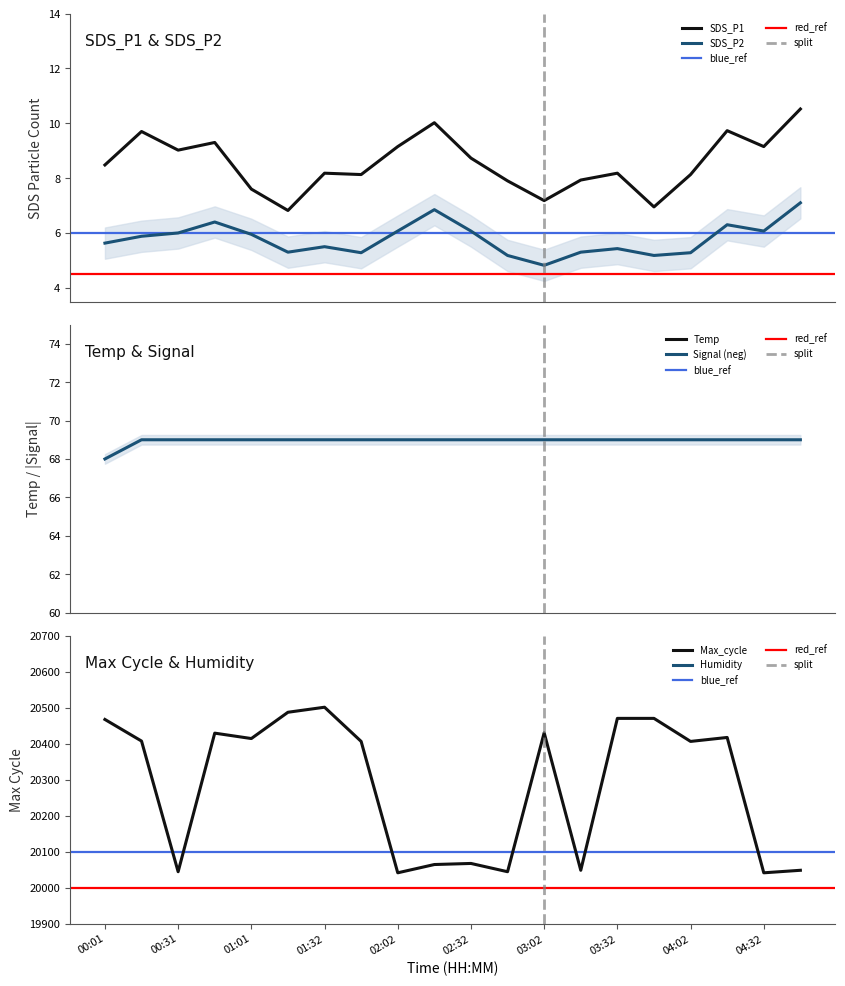

Rank the categories by Temp value from highest to lowest.

01:32, 01:47, 03:17, 03:32, 03:47, 04:02, 01:17, 00:31, 00:46, 01:01, 02:02, 02:17, 02:32, 02:47, 03:02, 04:32, 00:16, 04:17, 04:47, 00:01